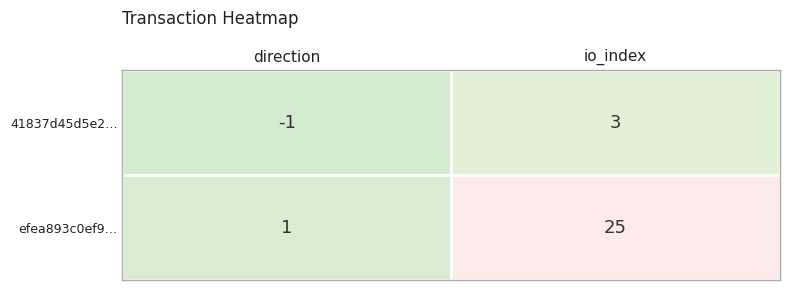

The 41837d45d5e2… series shows 4 at io_index. True or false?

False